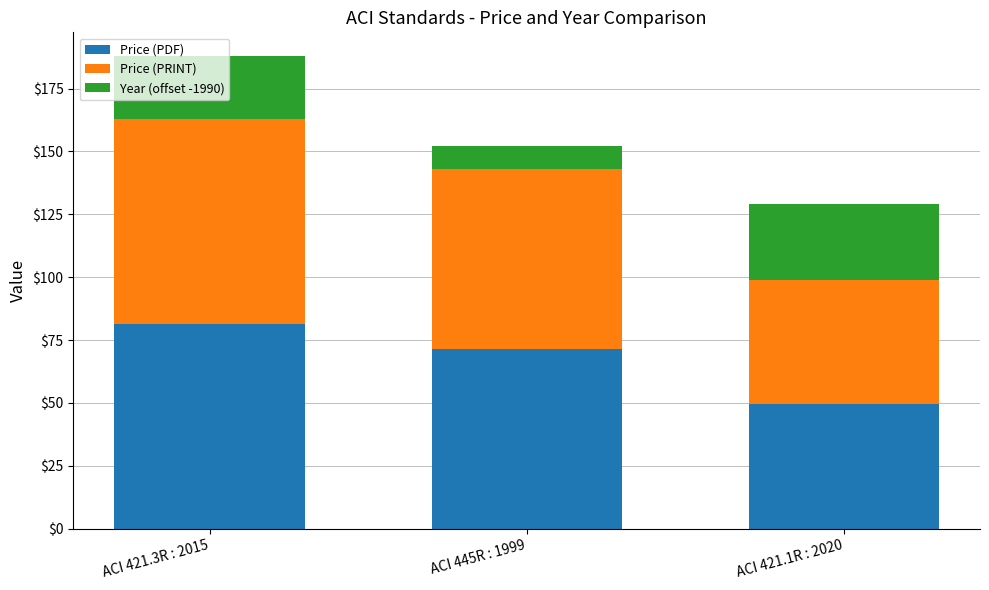

Are the bars grouped side by side (vs. stacked)?

No